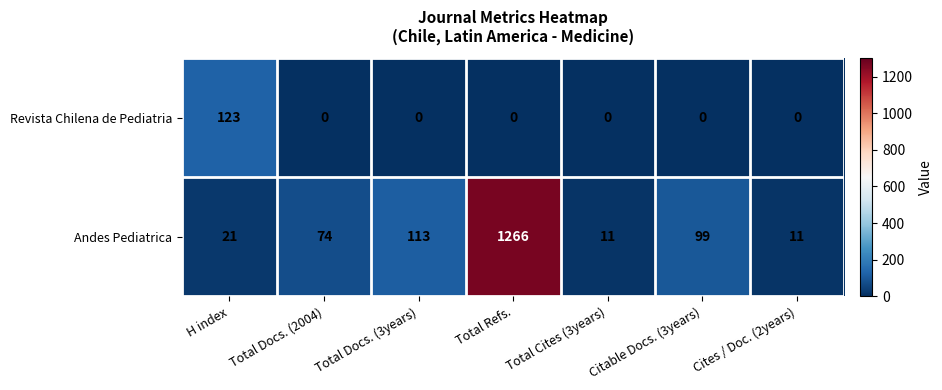

List the series in order of their peak value, lowest first.

Revista Chilena de Pediatria, Andes Pediatrica